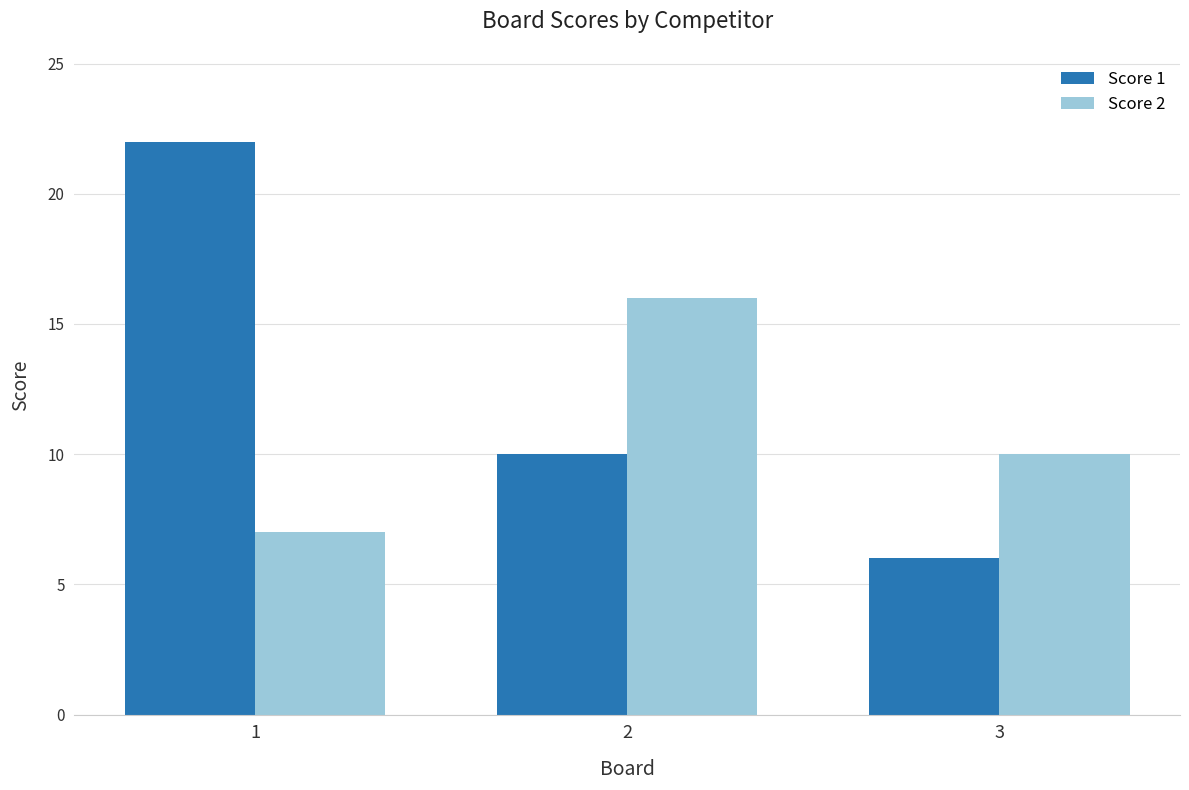

Between 1 and 3, which series saw the biggest shift?

Score 1